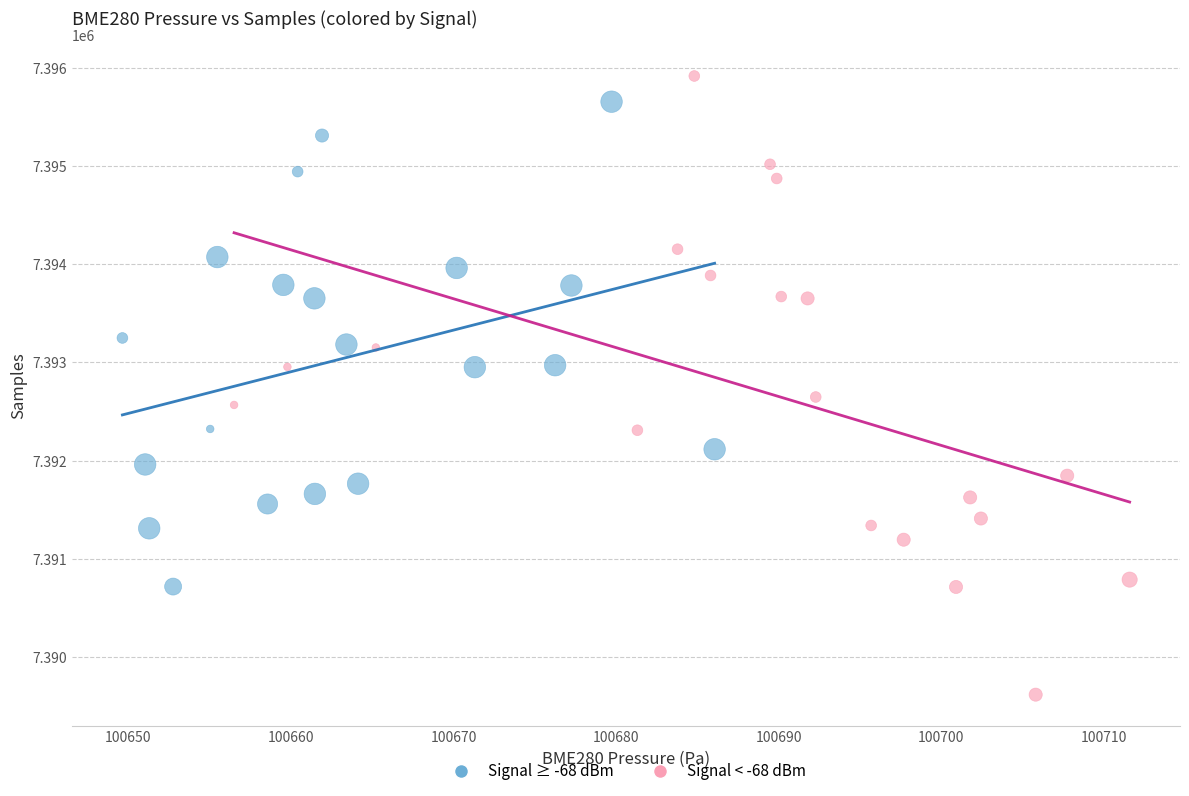

Which series has the widest spread of Y values?

Signal < -68 dBm